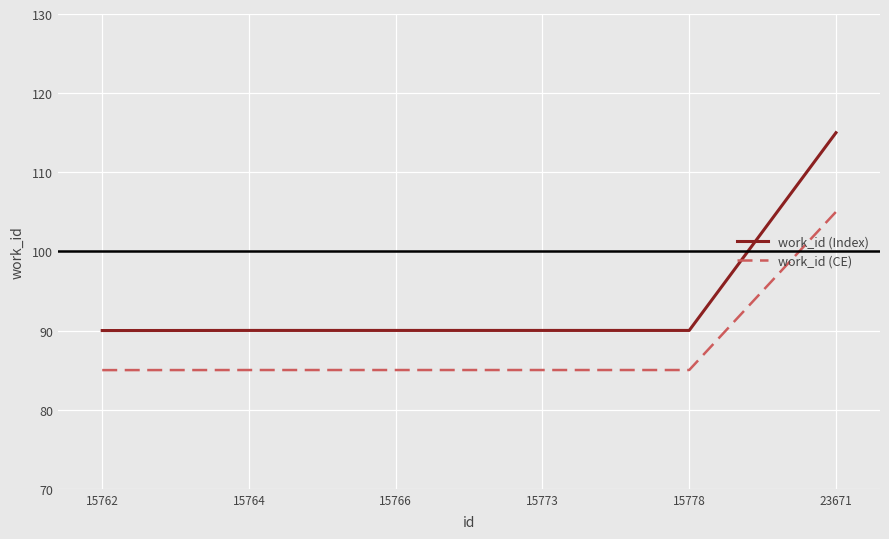

Read the work_id (Index) value at 15778.

90.0